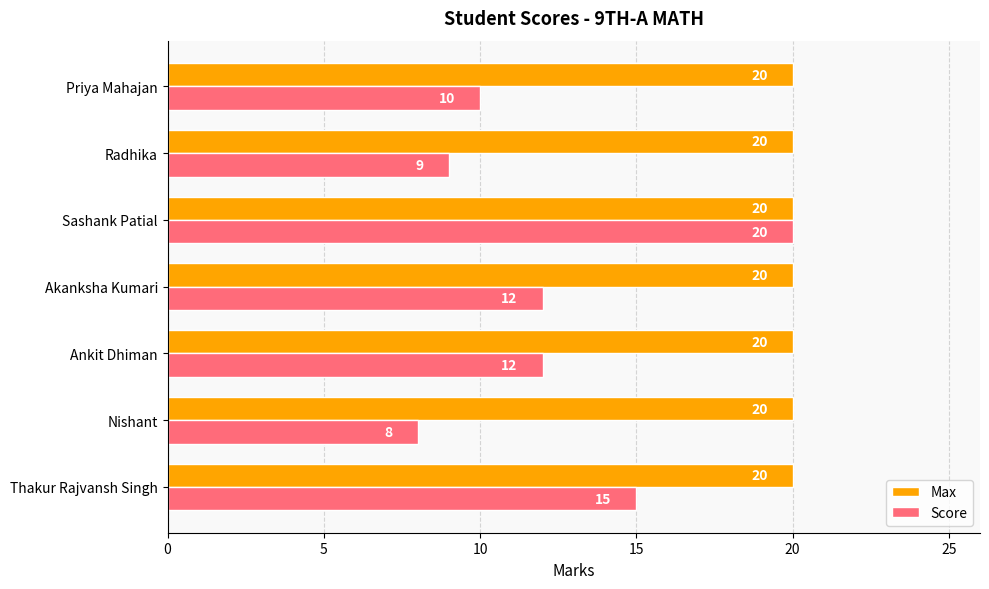

At which category is the sum across all series the highest?

Sashank Patial